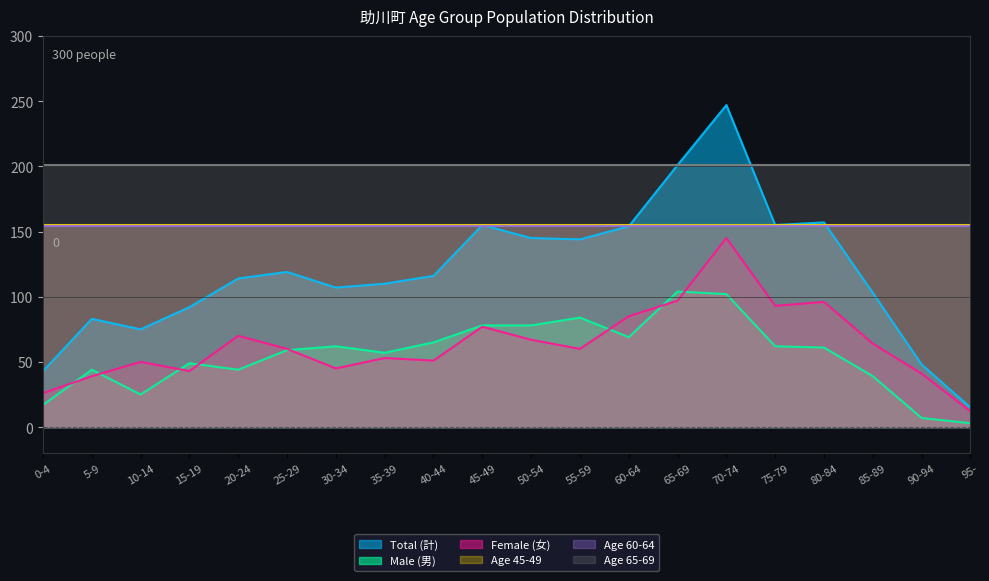

How many lines are shown in the chart?

6